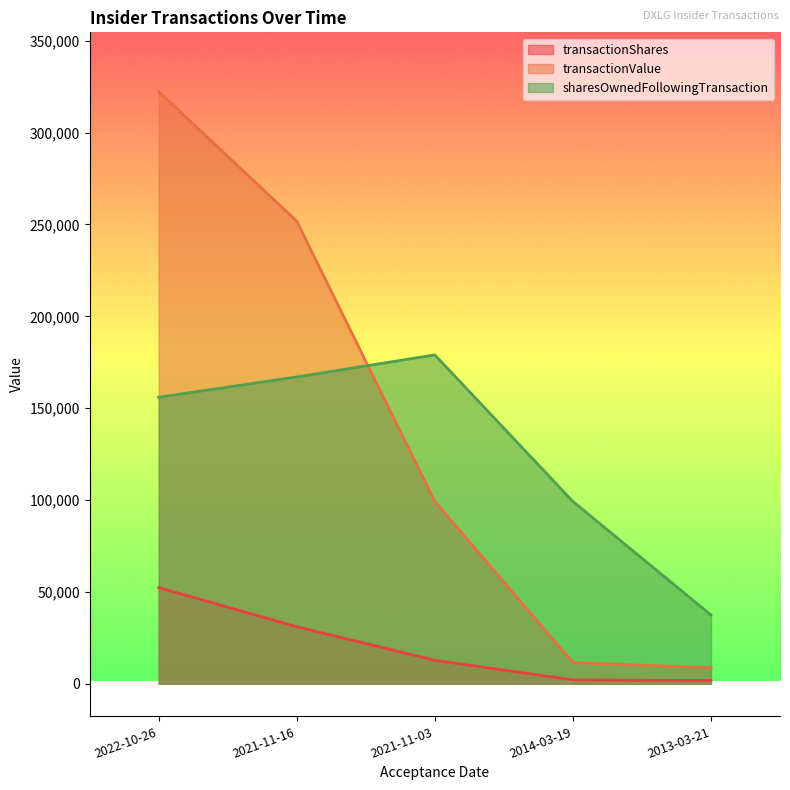

What is the label of the 3rd point from the right?

2021-11-03